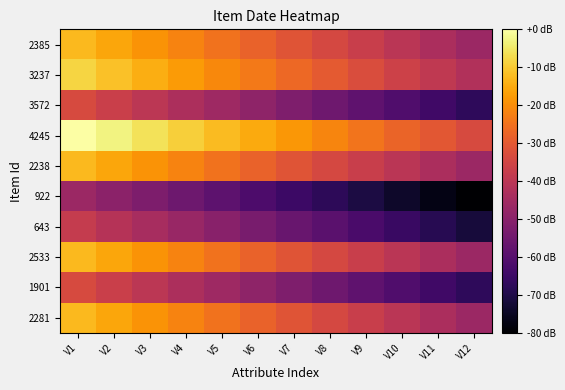

At which category is the sum across all series the highest?

V1